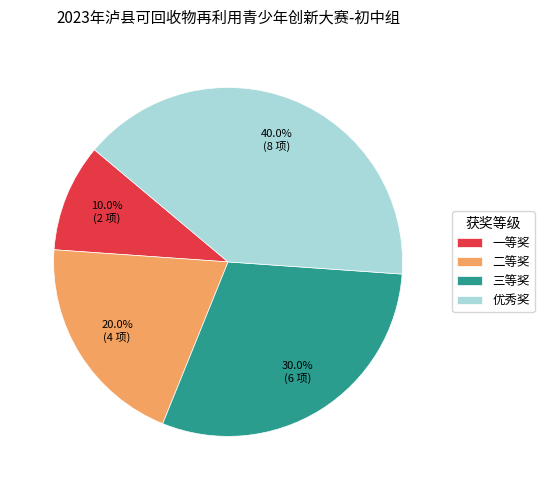

How many segments does this pie chart have?

4